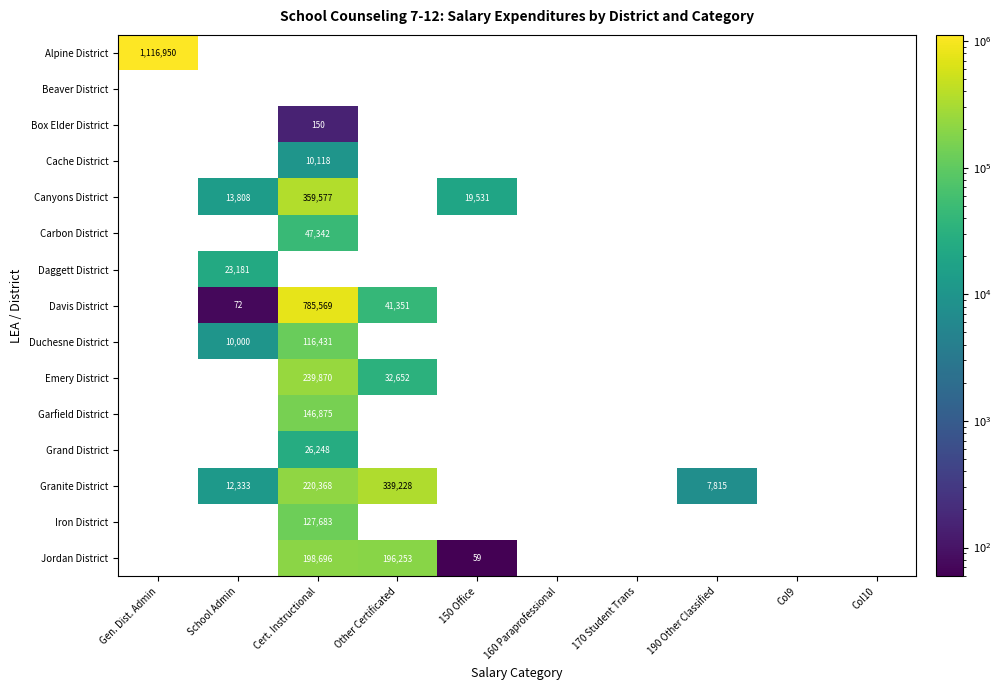

What is the spread (max minus min) of values at Other Certificated?

339228